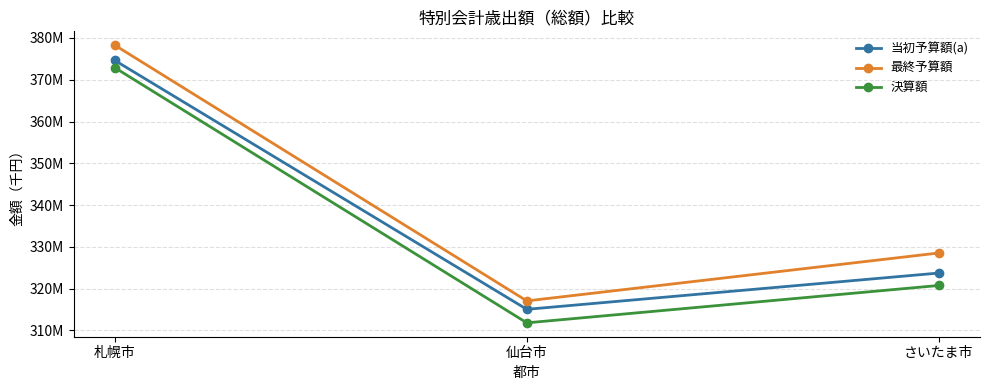

Is this an area chart (filled region under the line)?

No